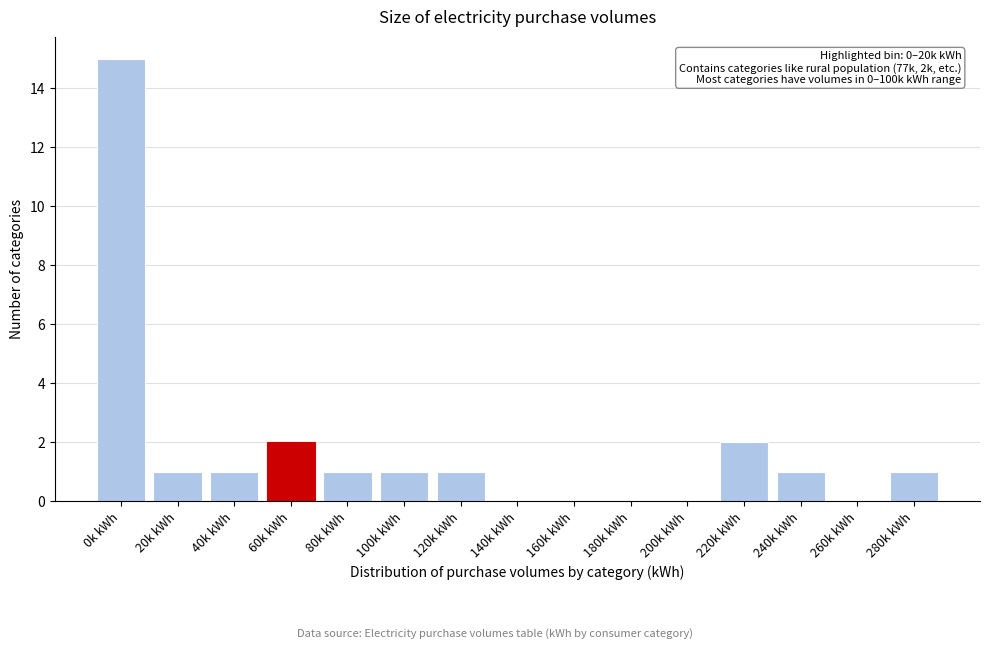

Reading right to left, what are all the values shown in this chart?

280k kWh=1	260k kWh=0	240k kWh=1	220k kWh=2	200k kWh=0	180k kWh=0	160k kWh=0	140k kWh=0	120k kWh=1	100k kWh=1	80k kWh=1	60k kWh=2	40k kWh=1	20k kWh=1	0k kWh=15